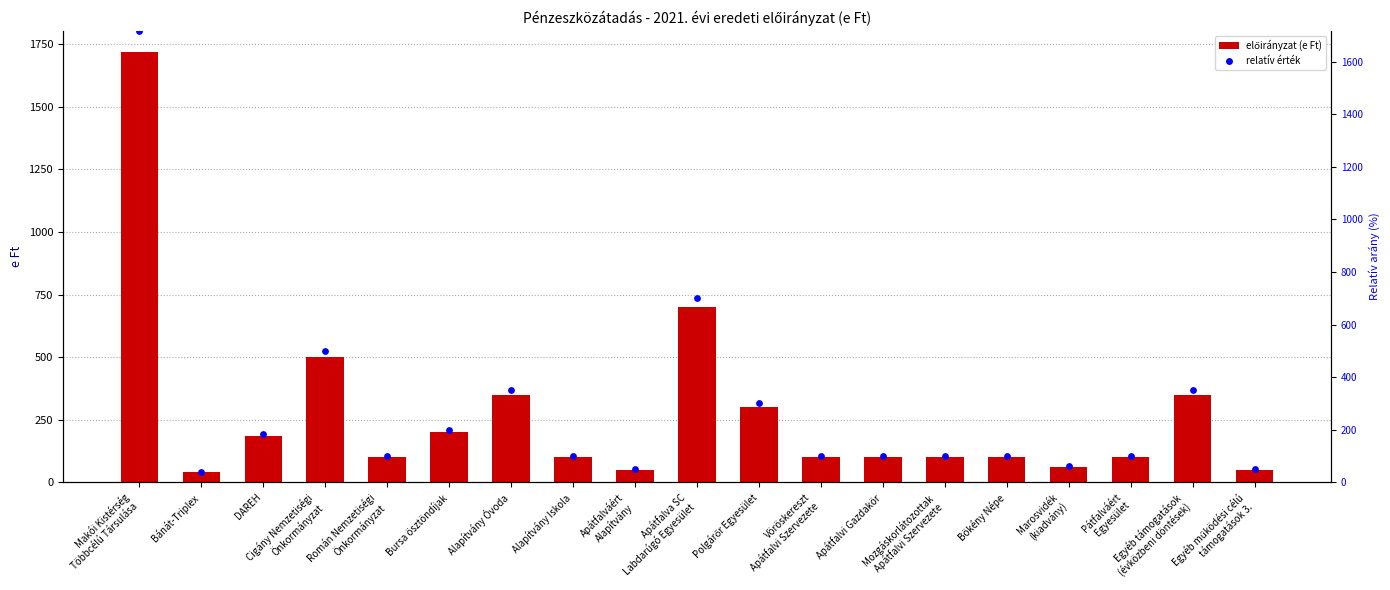

What is the total value across all series at Apátfalvi Gazdakör?

200.0